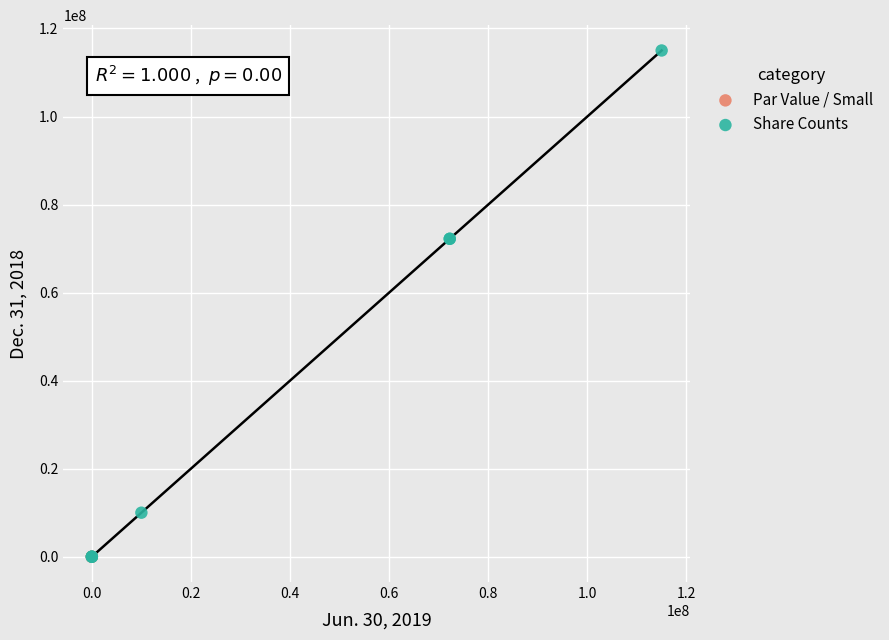

Which series reaches the maximum Y coordinate?

Share Counts